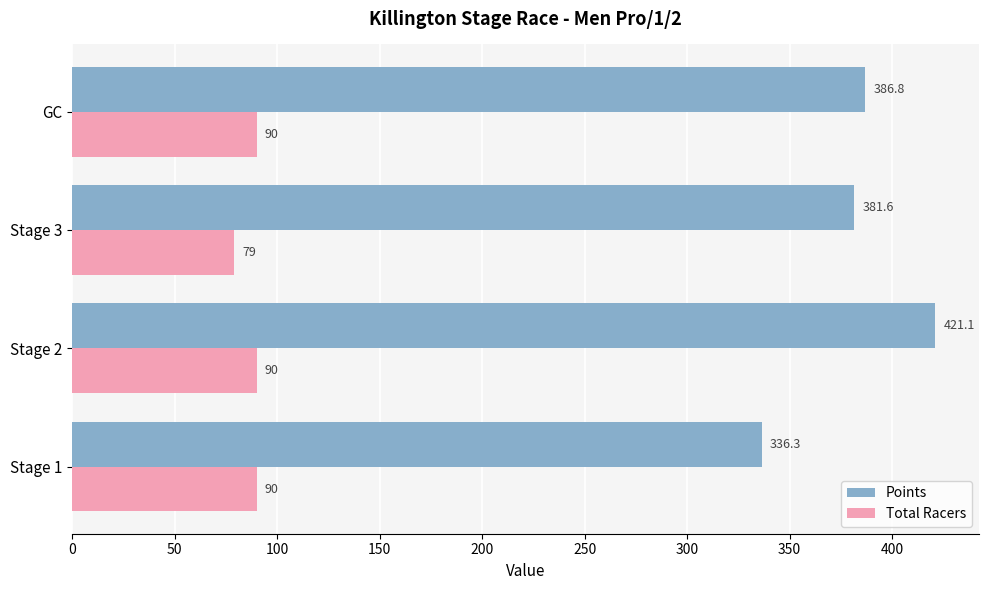

At which label is Total Racers closest to 84?

Stage 3